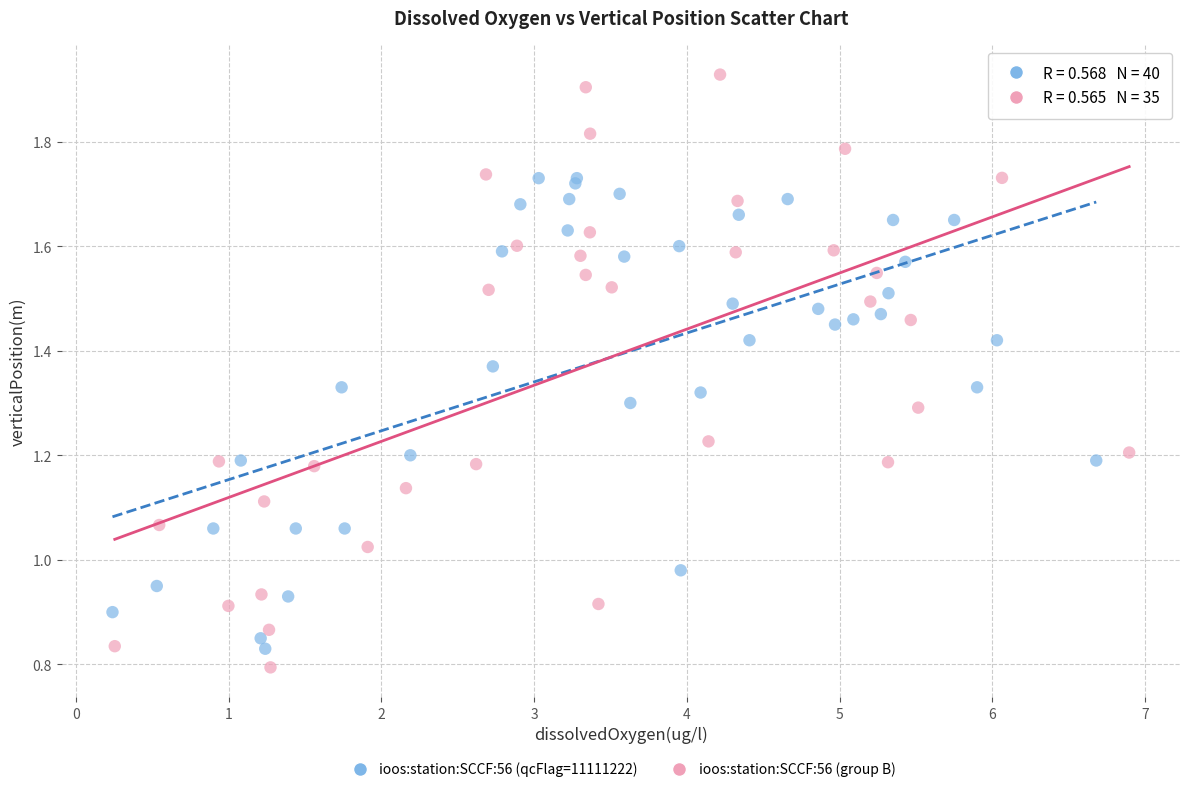

Which series has the widest spread of Y values?

ioos:station:SCCF:56 (group B)